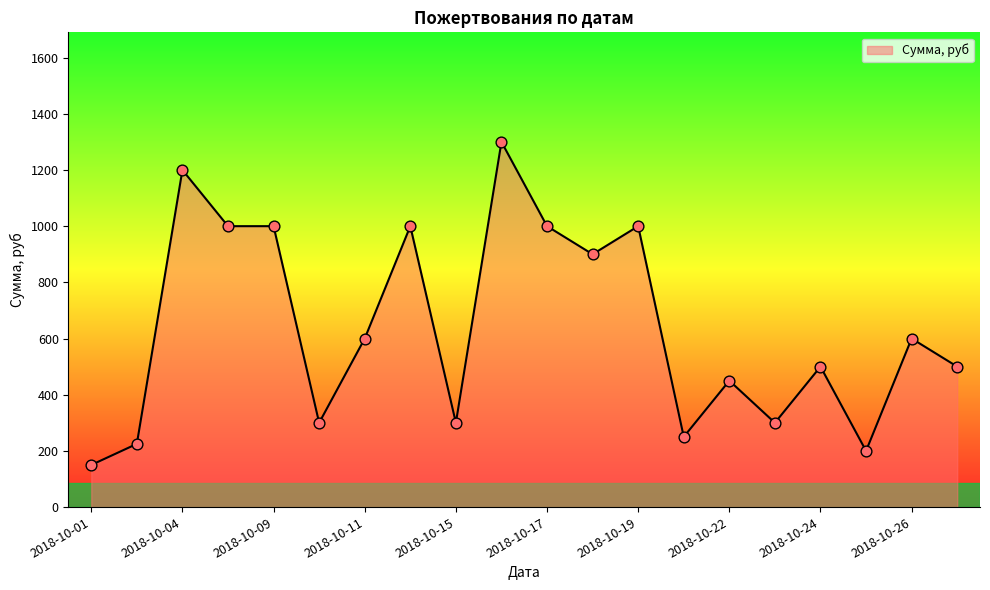

What is the maximum value shown in the chart?

1300